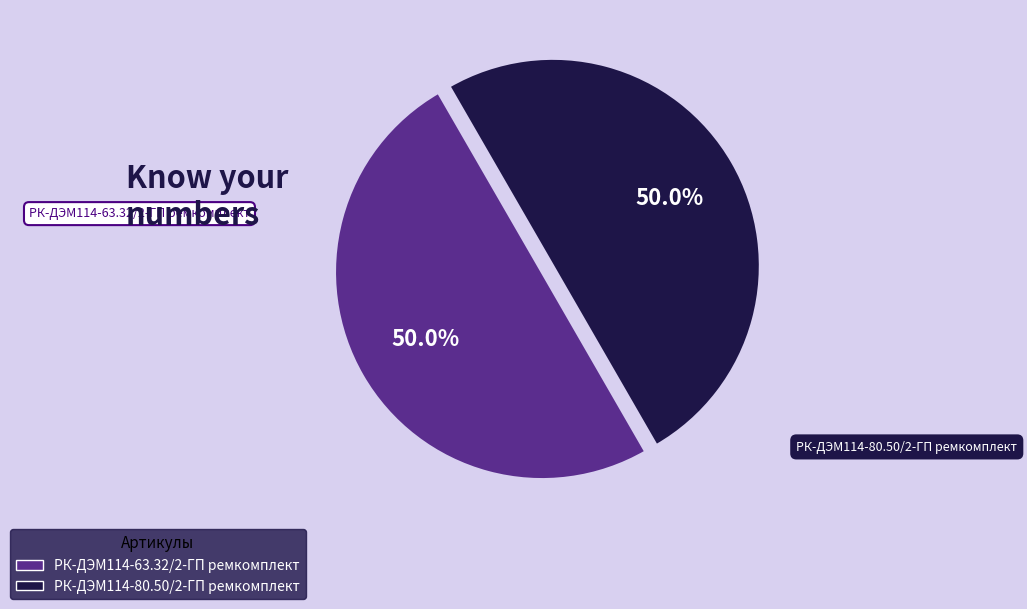

Combined, do РК-ДЭМ114-80.50/2-ГП ремкомплект and РК-ДЭМ114-63.32/2-ГП ремкомплект account for over 50%?

Yes